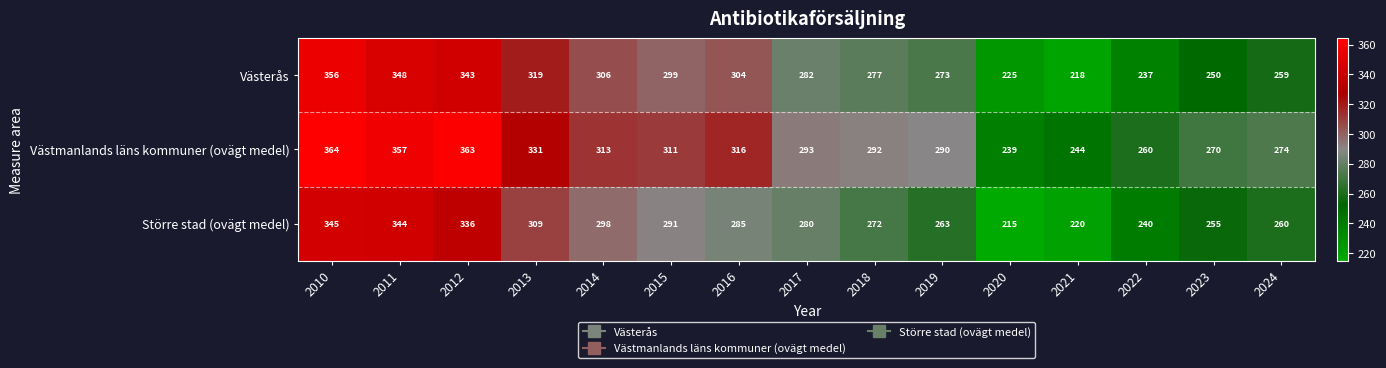

What is the spread (max minus min) of values at 2023?

20